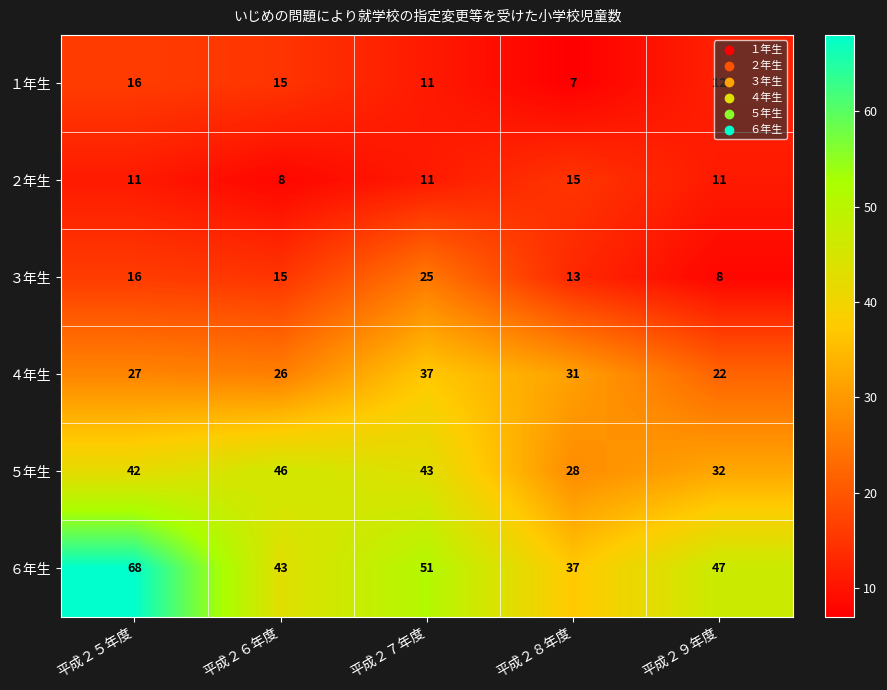

What is the difference between the maximum and minimum values in the １年生 series?

9